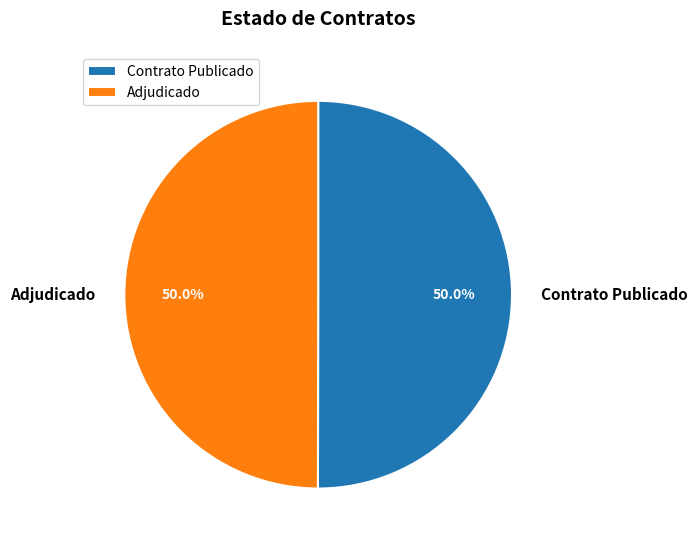

Approximately how many times larger is the value at Adjudicado compared to Contrato Publicado?

1.0